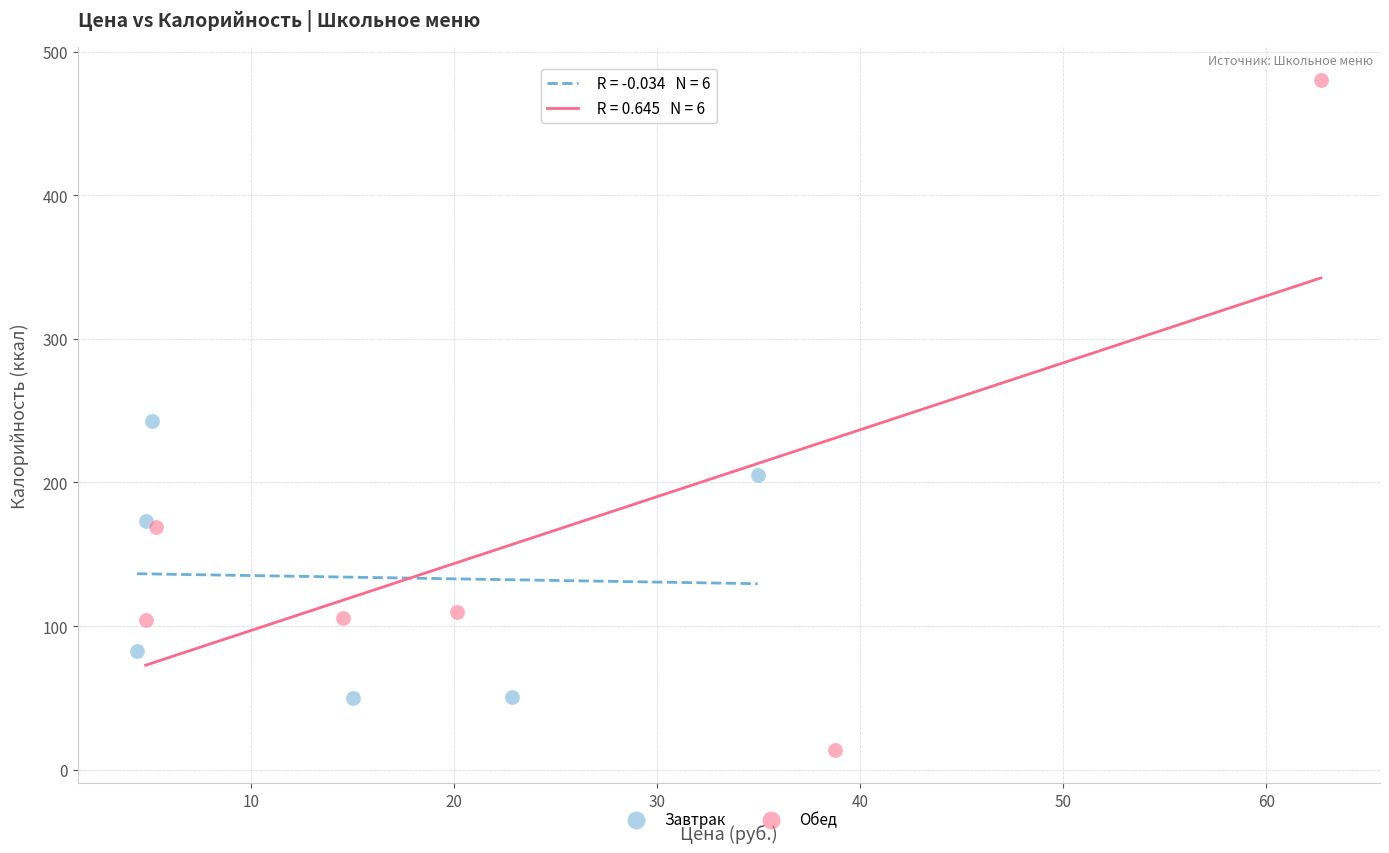

Which series contains the highest Y value?

Обед